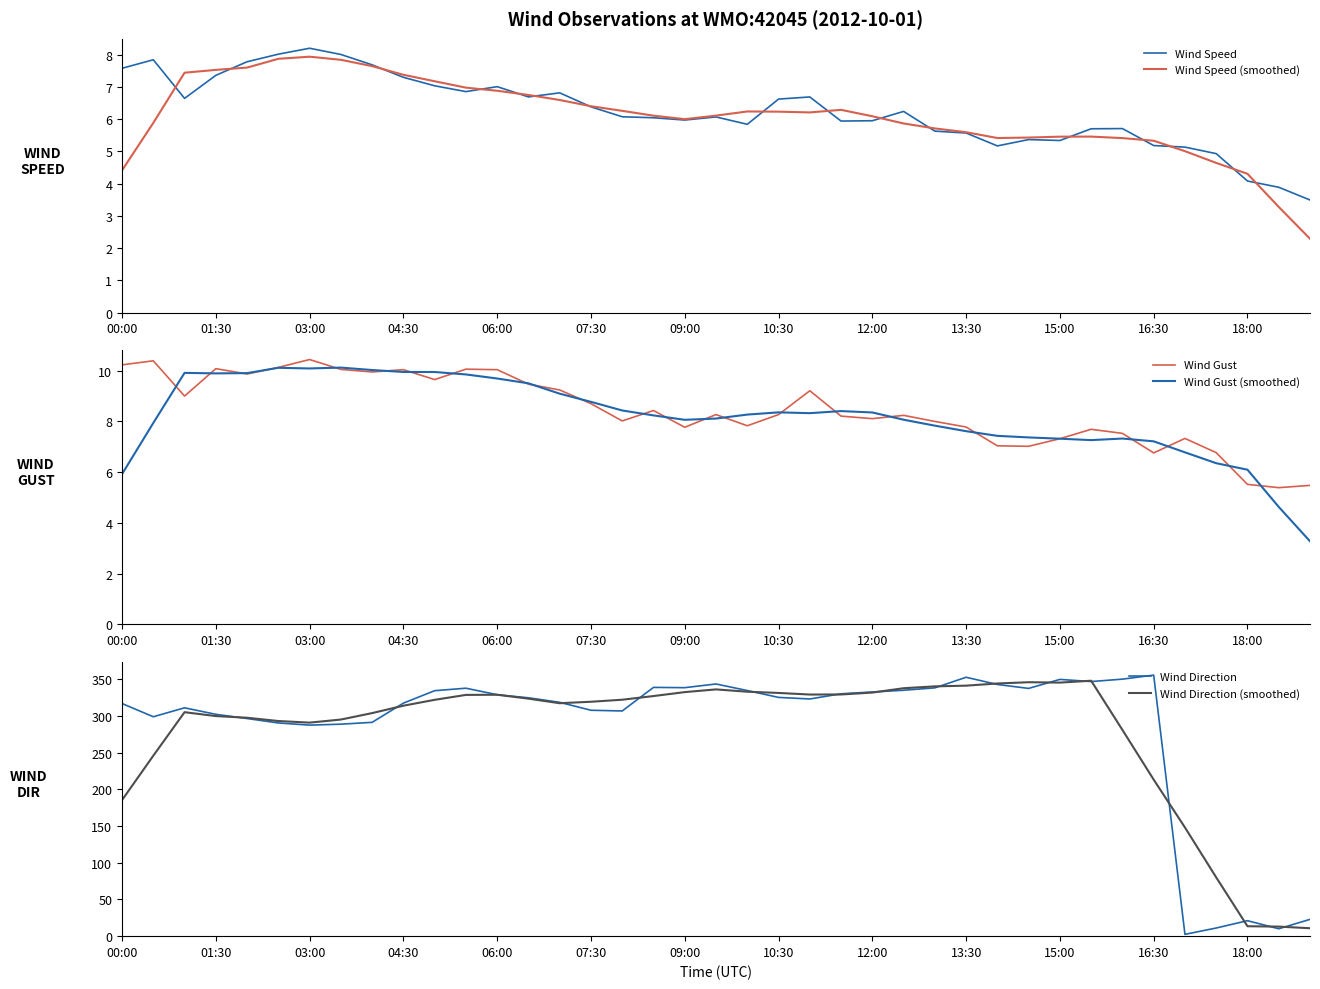

True or false: Wind Direction and Wind Speed (smoothed) cross at least once.

True